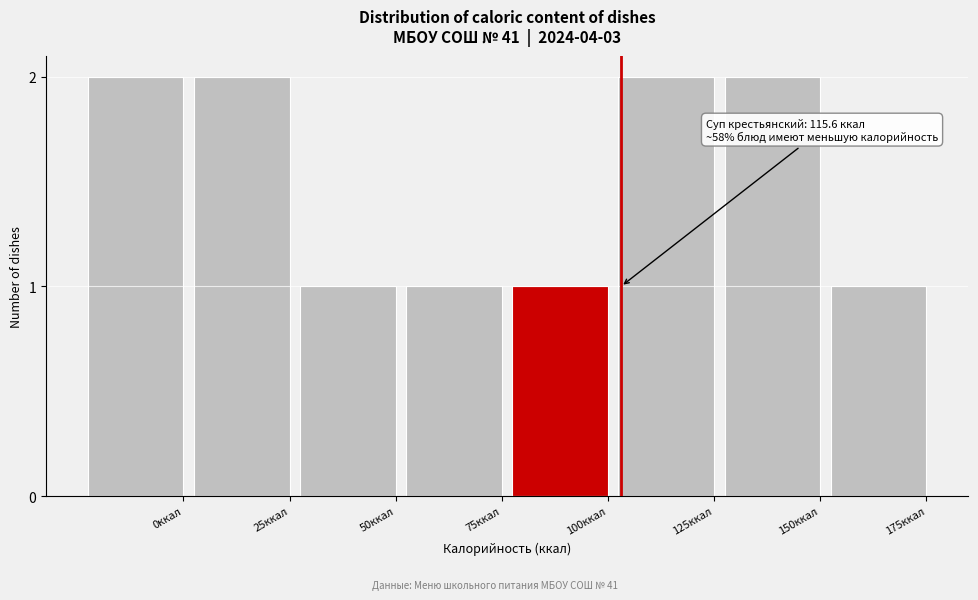

Reading right to left, what are all the values shown in this chart?

175ккал=1	150ккал=2	125ккал=2	100ккал=1	75ккал=1	50ккал=1	25ккал=2	0ккал=2